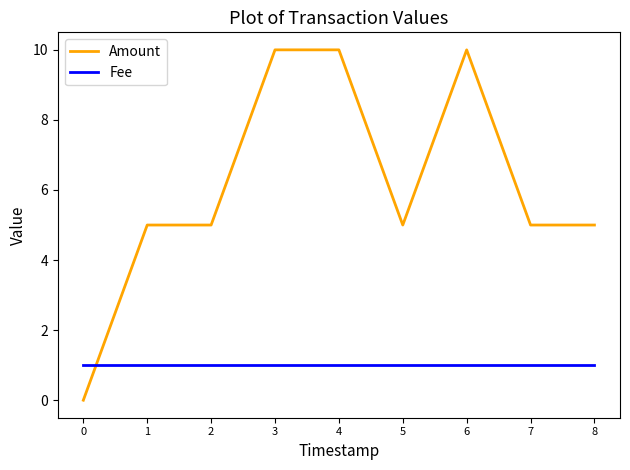

What is the total value across all series at 8?

6